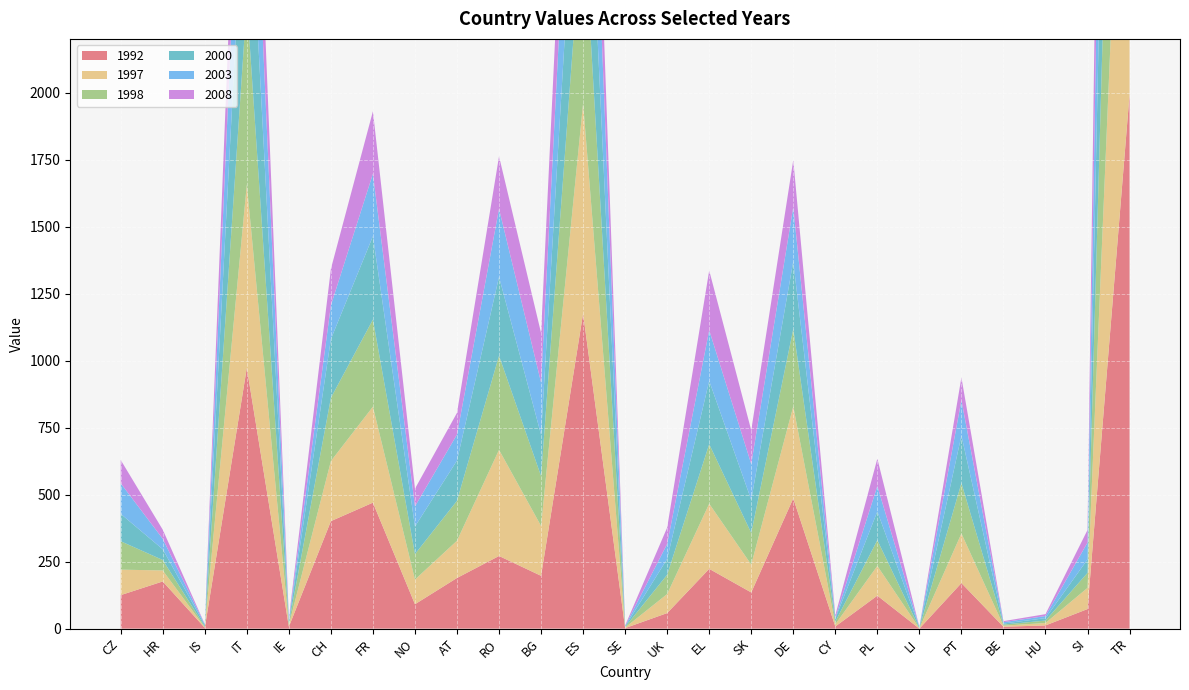

Reading left to right, what are all the values shown in this chart?

1992: CZ=125	HR=176	IS=3	IT=973	IE=7	CH=401	FR=470	NO=91	AT=189	RO=271	BG=197	ES=1176	SE=2	UK=58	EL=223	SK=135	DE=486	CY=8	PL=123	LI=0	PT=170	BE=7	HU=12	SI=73	TR=1993
1997: CZ=95	HR=41	IS=2	IT=684	IE=6	CH=224	FR=358	NO=92	AT=139	RO=396	BG=186	ES=784	SE=2	UK=71	EL=243	SK=104	DE=343	CY=8	PL=111	LI=1	PT=185	BE=4	HU=9	SI=79	TR=1884
1998: CZ=106	HR=39	IS=3	IT=682	IE=7	CH=236	FR=325	NO=95	AT=149	RO=351	BG=186	ES=727	SE=2	UK=72	EL=222	SK=118	DE=289	CY=10	PL=96	LI=1	PT=188	BE=4	HU=9	SI=56	TR=1892
2000: CZ=102	HR=40	IS=5	IT=655	IE=7	CH=219	FR=311	NO=103	AT=150	RO=294	BG=154	ES=666	SE=2	UK=59	EL=236	SK=123	DE=252	CY=11	PL=107	LI=3	PT=177	BE=4	HU=9	SI=50	TR=1844
2003: CZ=114	HR=39	IS=3	IT=540	IE=6	CH=126	FR=233	NO=75	AT=97	RO=254	BG=195	ES=603	SE=2	UK=56	EL=189	SK=134	DE=203	CY=4	PL=95	LI=1	PT=132	BE=5	HU=8	SI=63	TR=1936
2008: CZ=87	HR=34	IS=1	IT=395	IE=6	CH=136	FR=233	NO=66	AT=81	RO=196	BG=185	ES=431	SE=2	UK=61	EL=223	SK=126	DE=175	CY=9	PL=102	LI=0	PT=85	BE=4	HU=7	SI=47	TR=2016